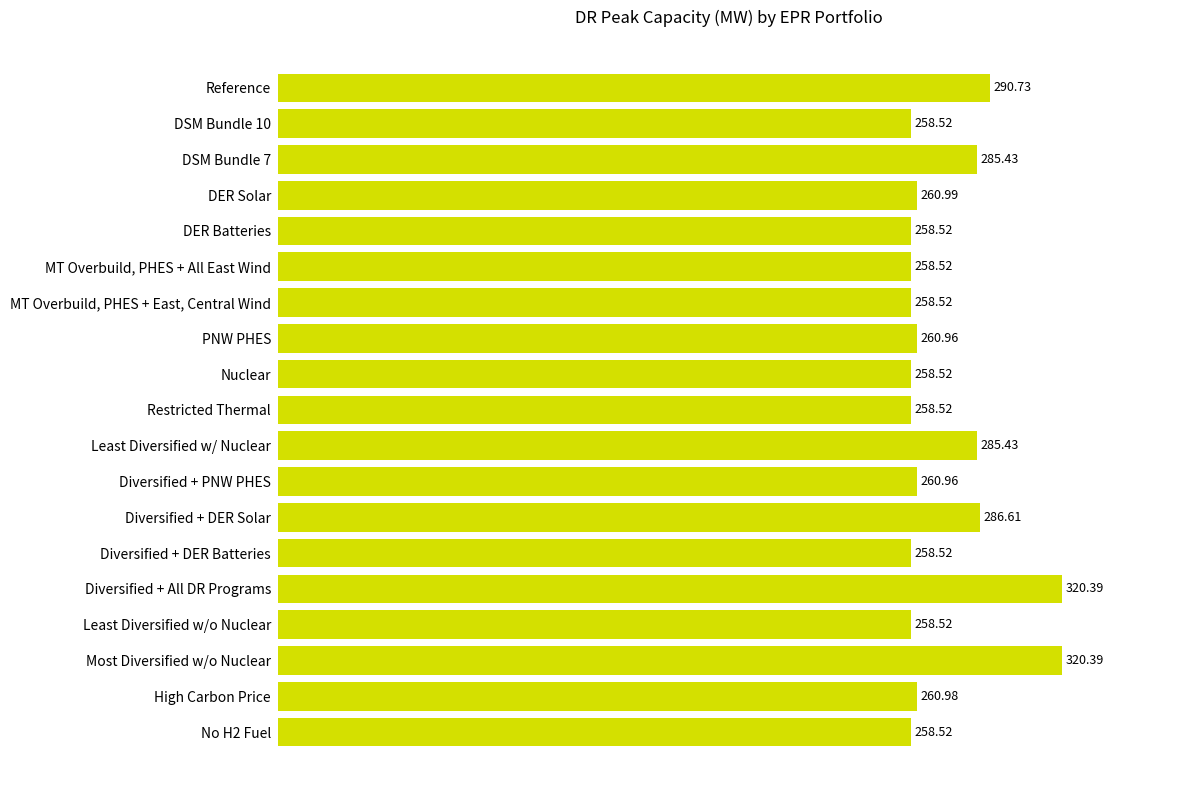

What is the change in value from Most Diversified w/o Nuclear to DSM Bundle 10?

-61.9